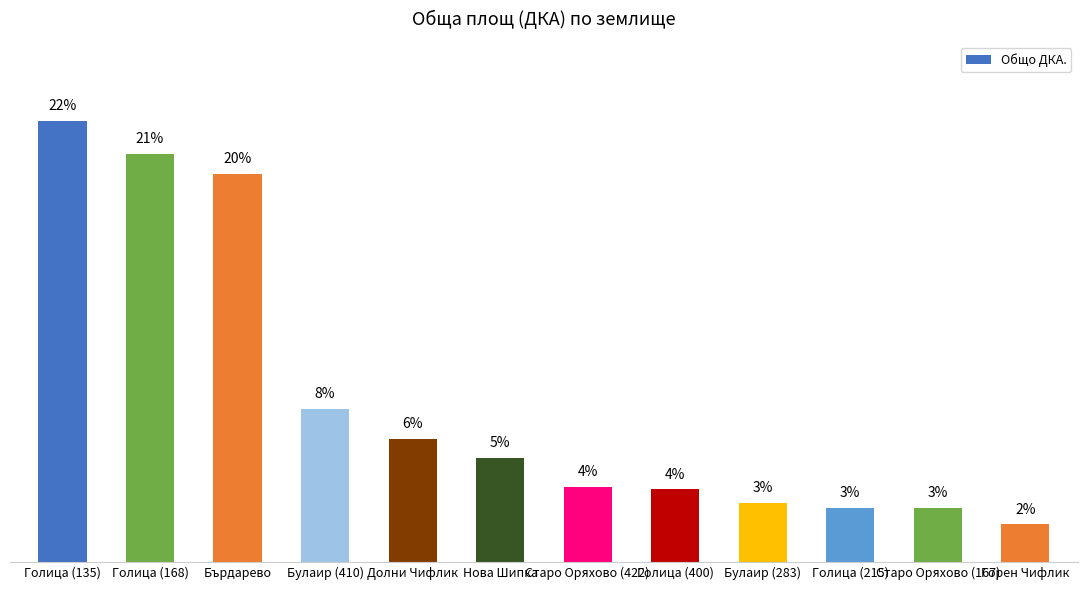

Approximately how many times larger is the value at Горен Чифлик compared to Старо Оряхово (422)?

0.5